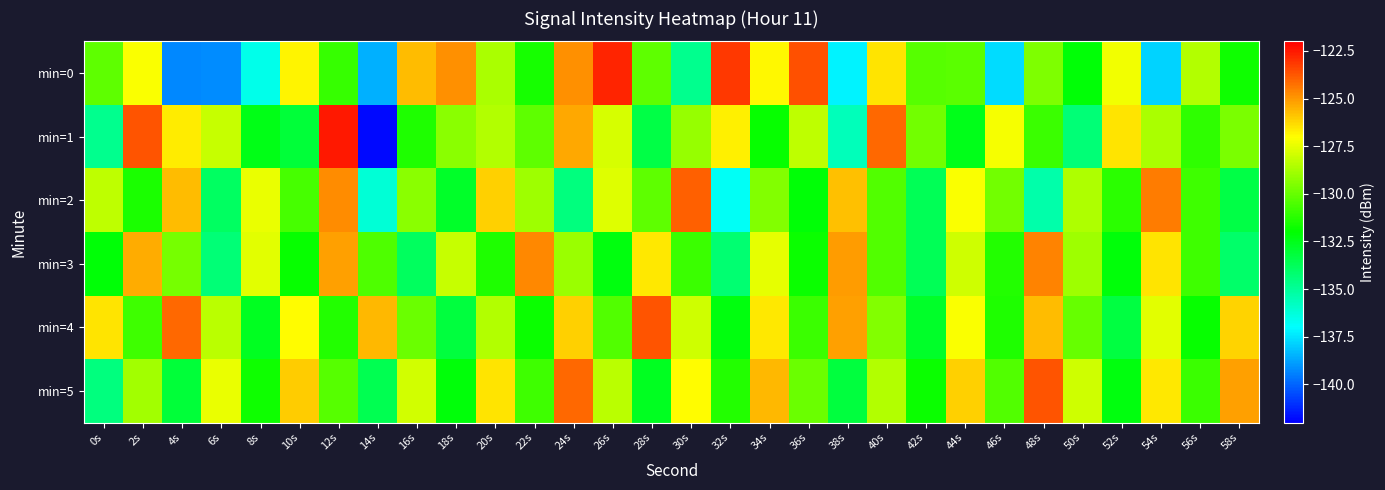

Which series has the largest total across all categories?

min=4